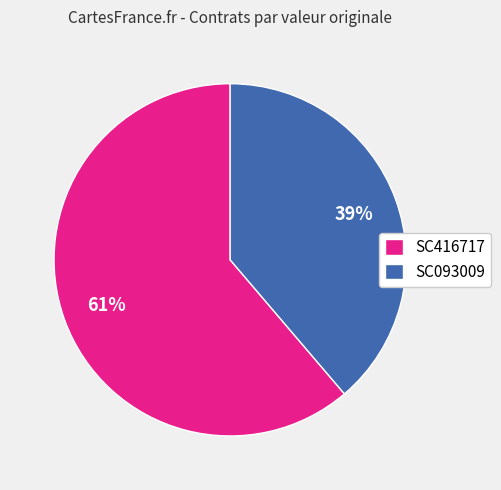

Count the number of slices in the pie.

2